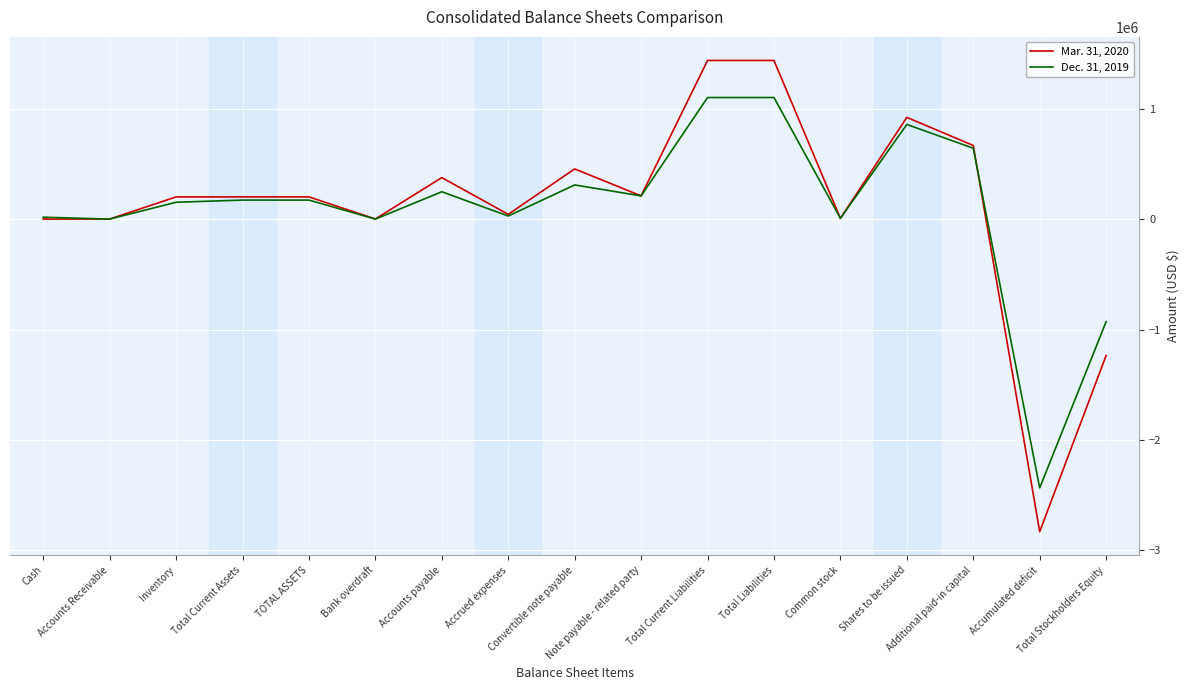

Rank the series by their average value, from lowest to highest.

Dec. 31, 2019, Mar. 31, 2020